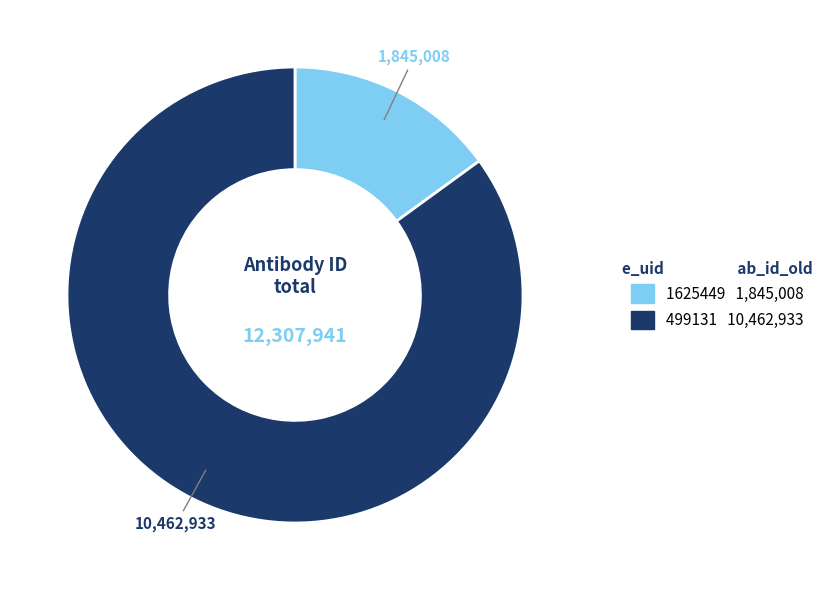

How many segments does this pie chart have?

2